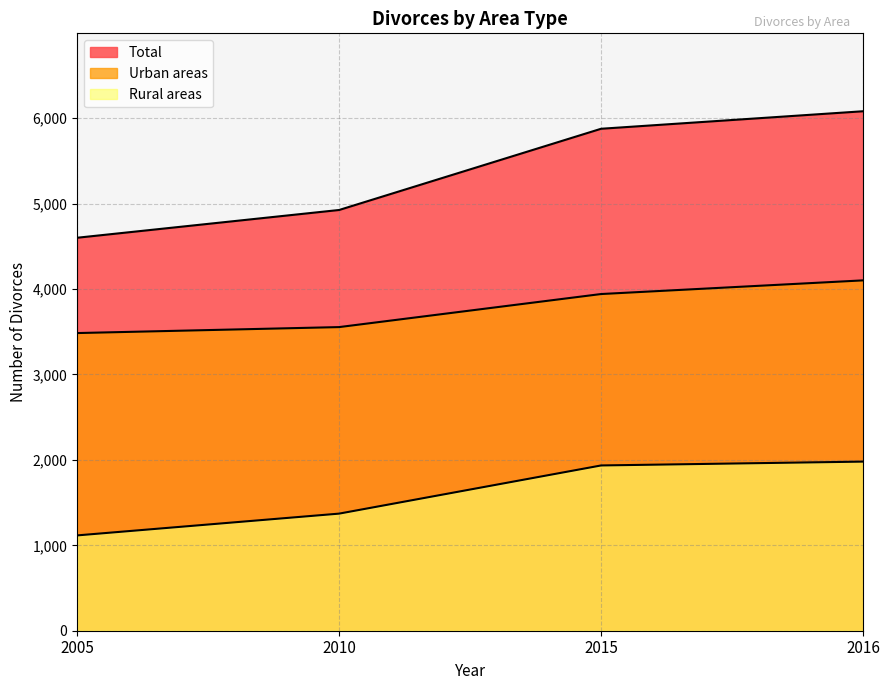

The Rural areas series shows 1980 at 2016. True or false?

True